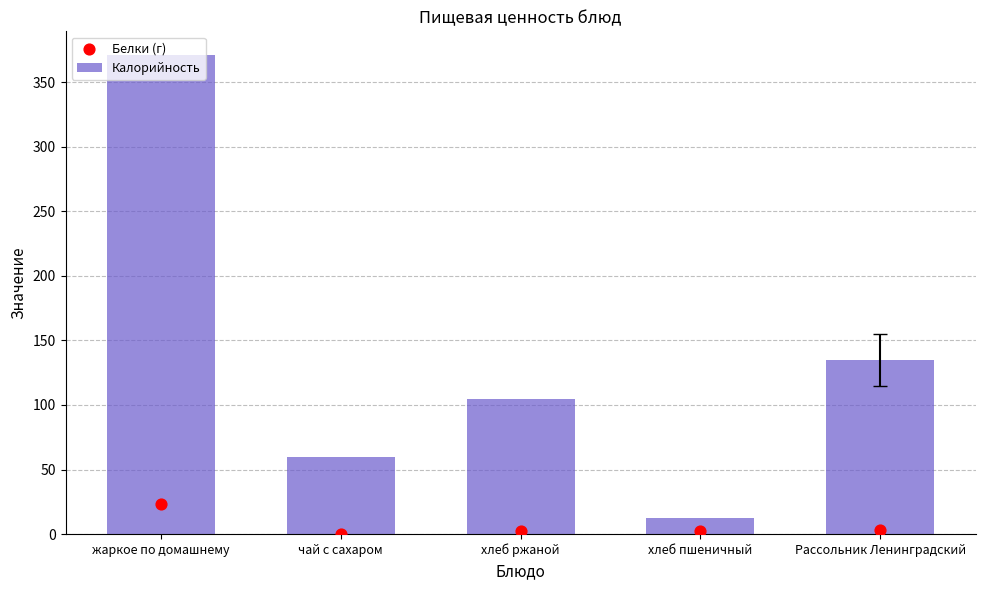

Which series has the largest Y range (max minus min)?

Калорийность